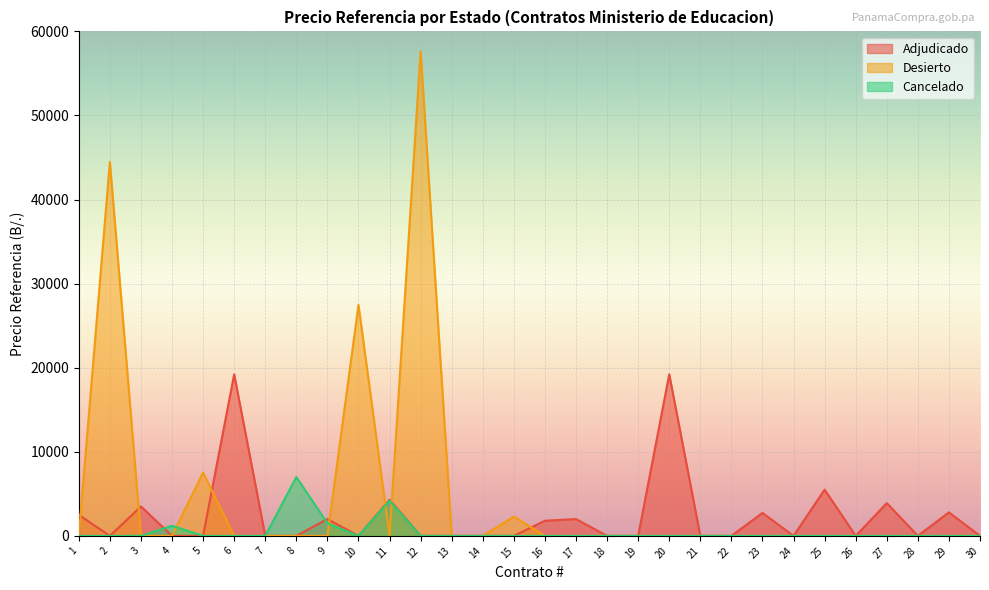

How many interior local peaks does the Desierto series have?

5